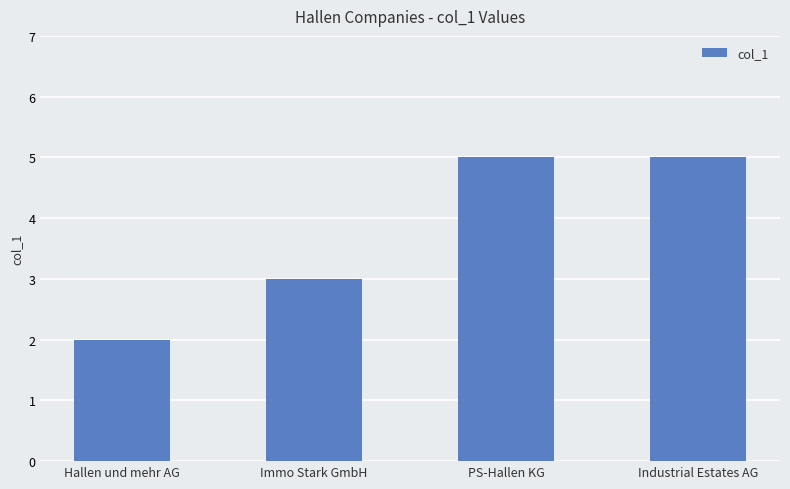

What is the difference between the second highest and minimum values?

3